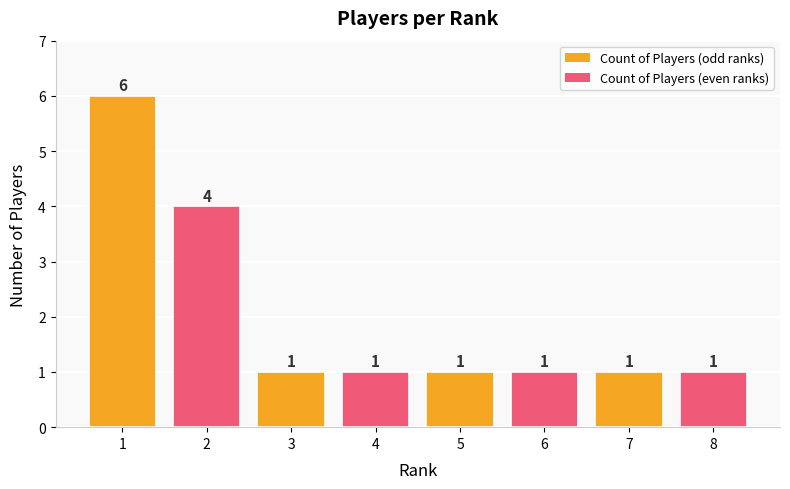

What is the sum of all values?

16